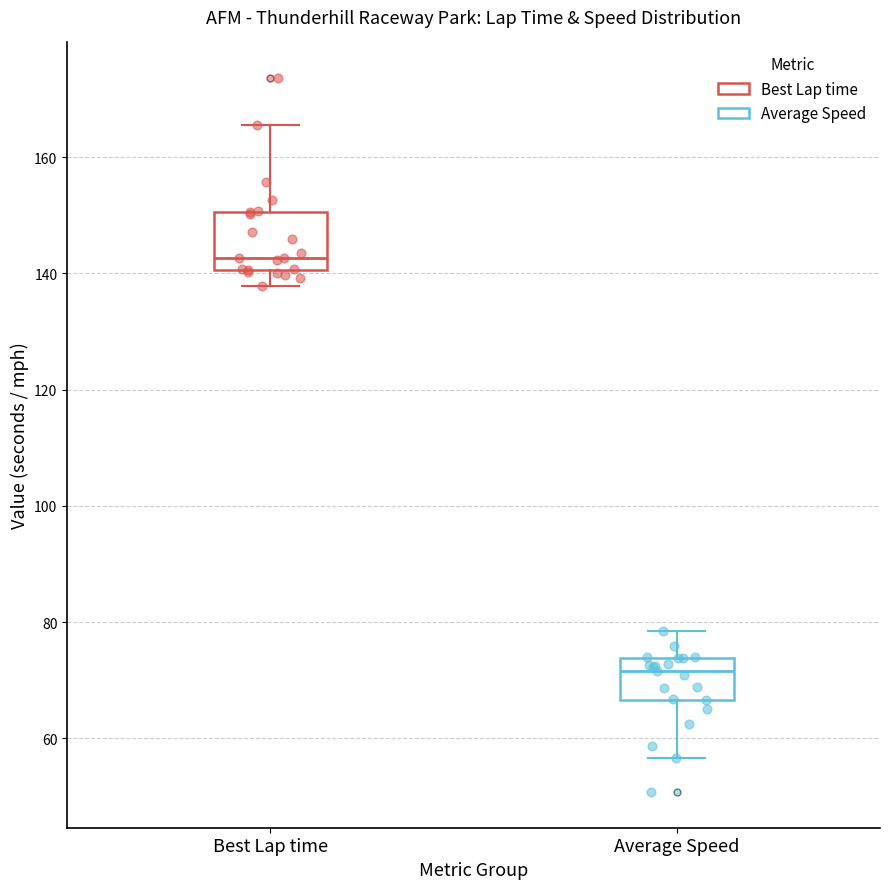

Where is the upper edge of the box for Best Lap time on the y-axis? The values are not printed on the chart, so give them approximately, as read against the axis.

150